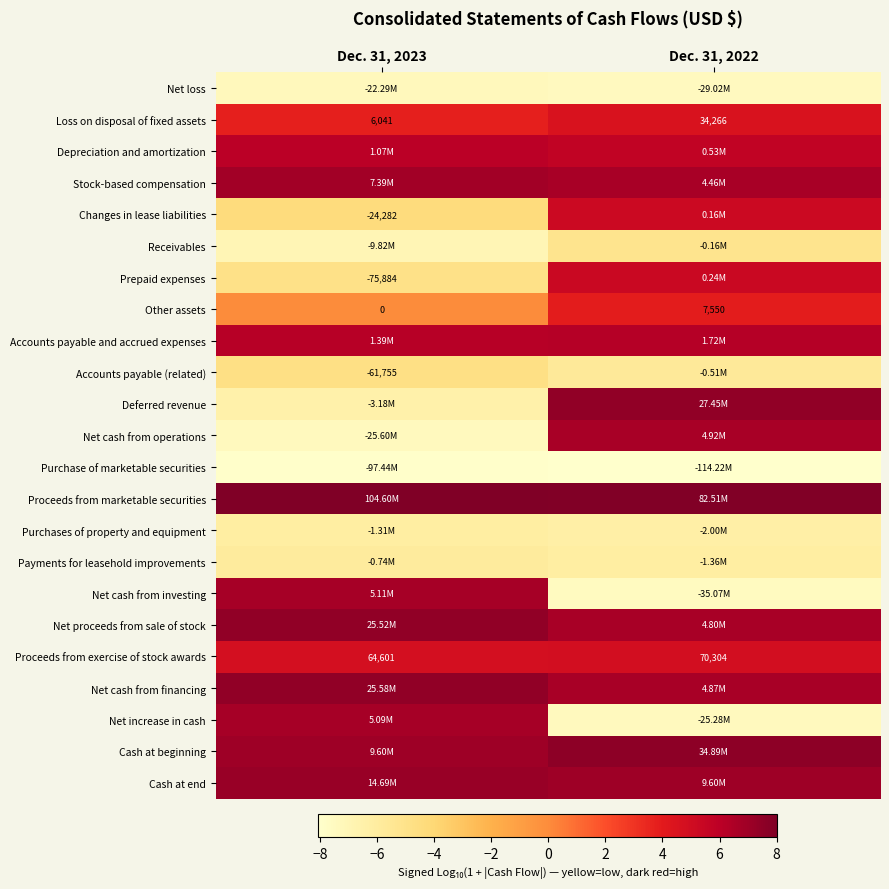

Which series changed the most between Dec. 31, 2023 and Dec. 31, 2022?

Net cash from investing